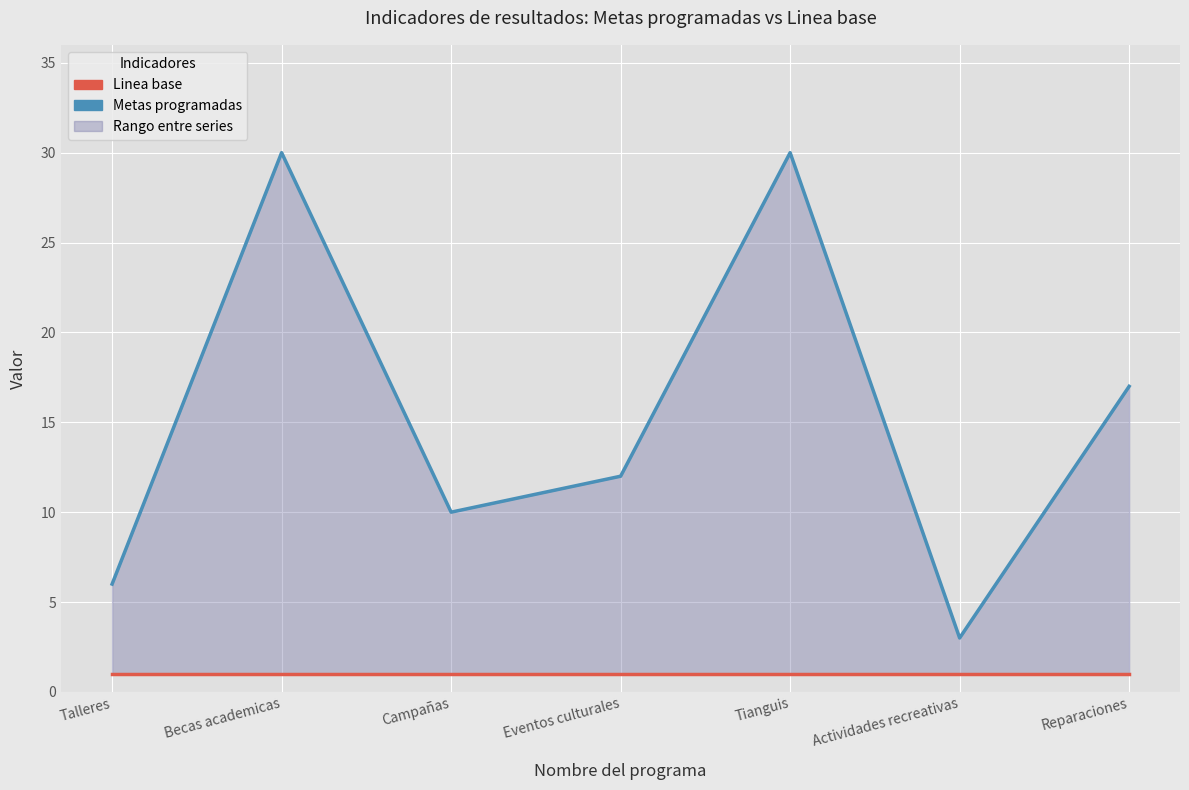

At how many categories does at least one series exceed 15?

3